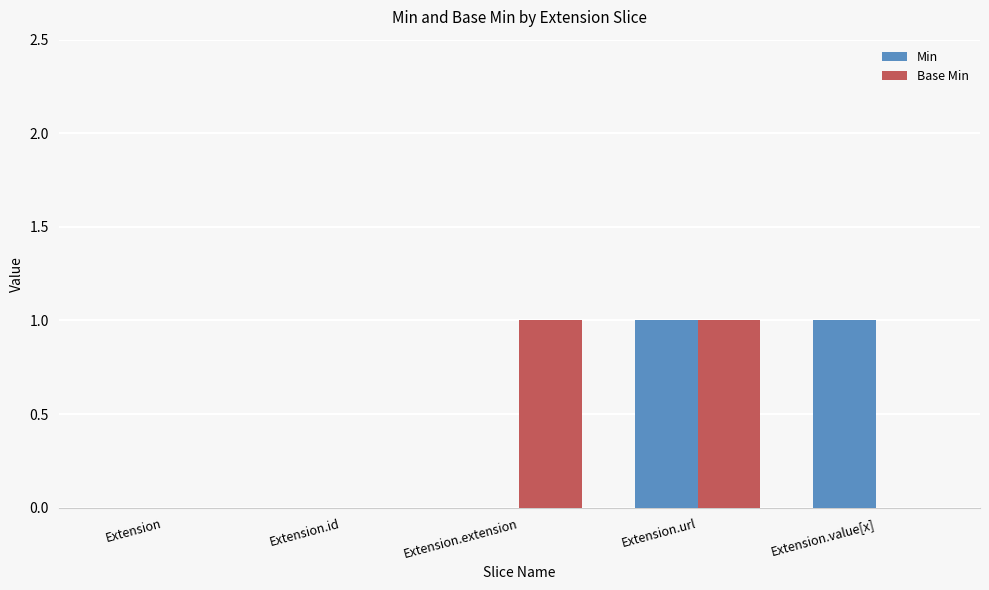

The value of Base Min at Extension.url is 1. True or false?

True